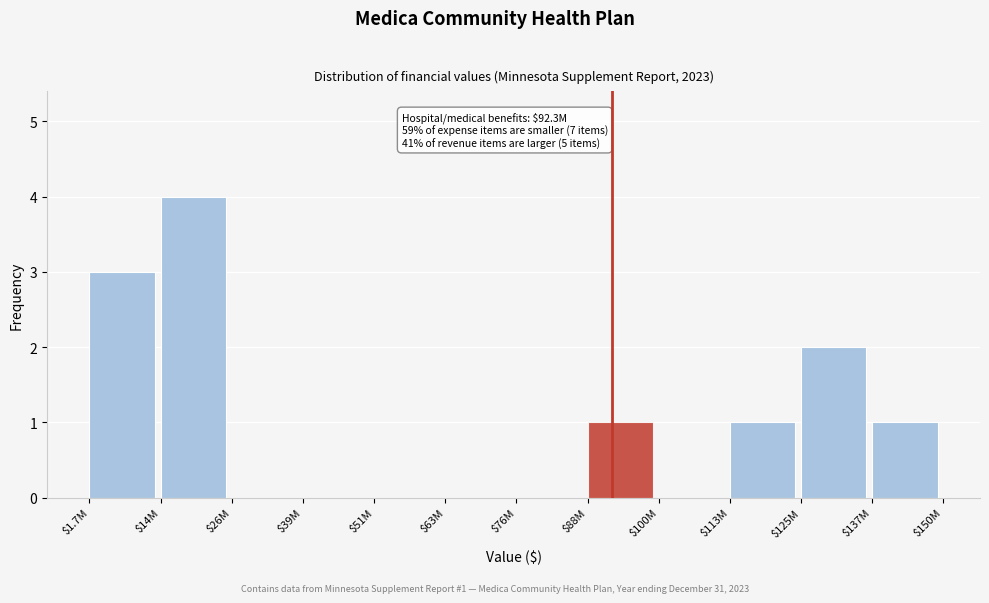

Which label corresponds to the largest value in the chart?

$14M